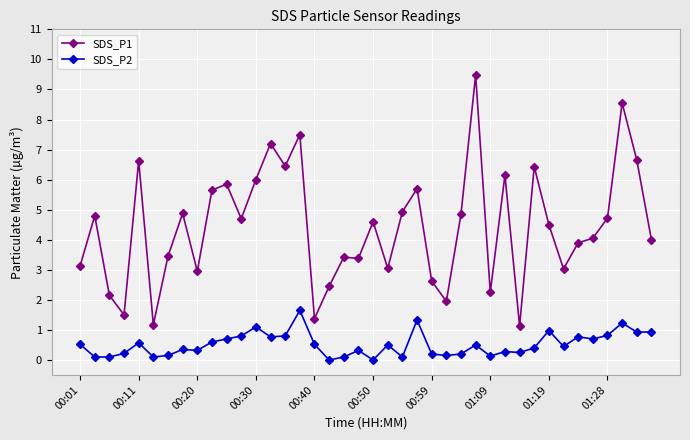

Which series has the largest range (max minus min)?

SDS_P1